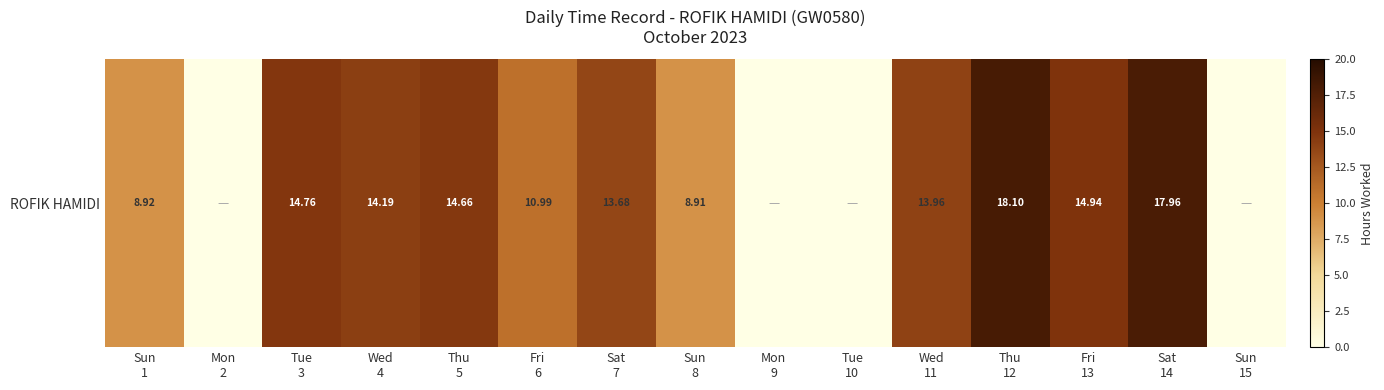

At which label is the value closest to 9?

Sun
1